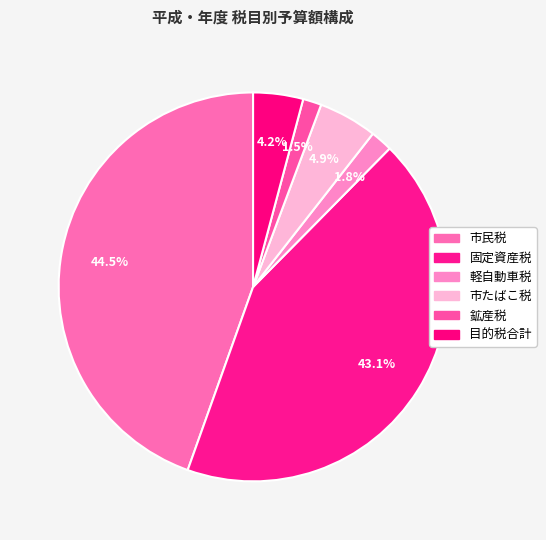

How many segments does this pie chart have?

6